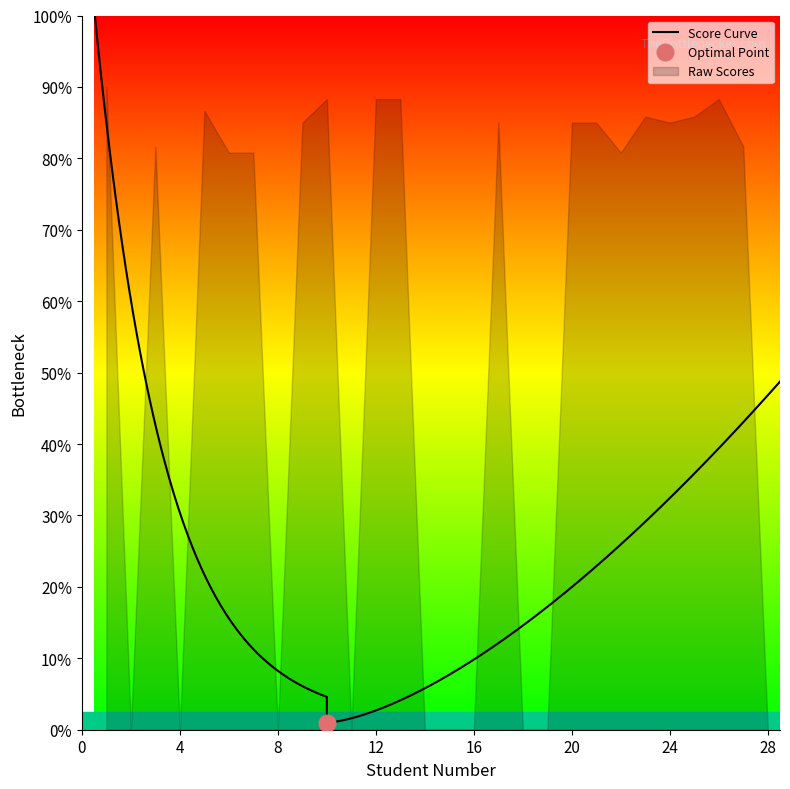

Reading right to left, extract all data points from this chart.

28	27	26	25	24	23	22	21	20	19	18	17	16	15	14	13	12	11	10	9	8	7	6	5	4	3	2	1